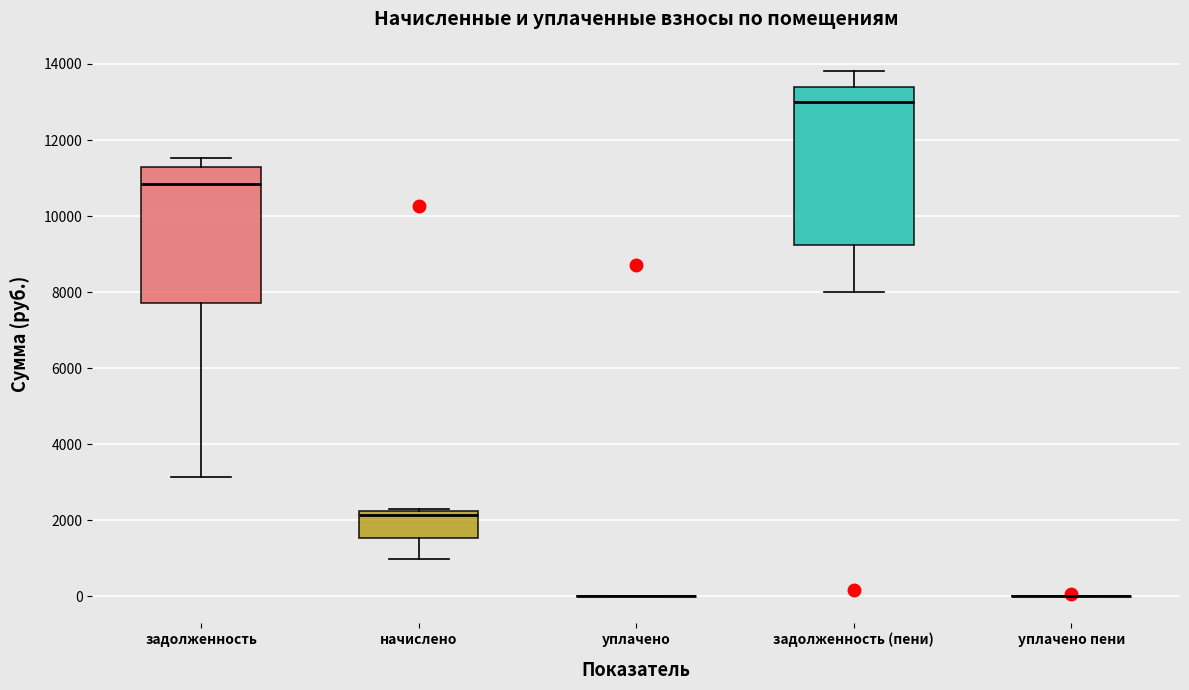

Reading left to right, read every box against the y-axis: the position of its median line, the range the box covers, and the ends of its whiskers. The values are not printed on the chart, so give them approximately, as read against the axis.

задолженность: median 10800, box 7800 to 11200, whiskers 3200 to 11600
начислено: median 2200 (just below the box's upper edge), box 1600 to 2200, whiskers 1000 to 2200
уплачено: box collapsed to a line at 0, whiskers 0 to 0
задолженность (пени): median 13000, box 9200 to 13400, whiskers 8000 to 13800
уплачено пени: box collapsed to a line at 0, whiskers 0 to 0